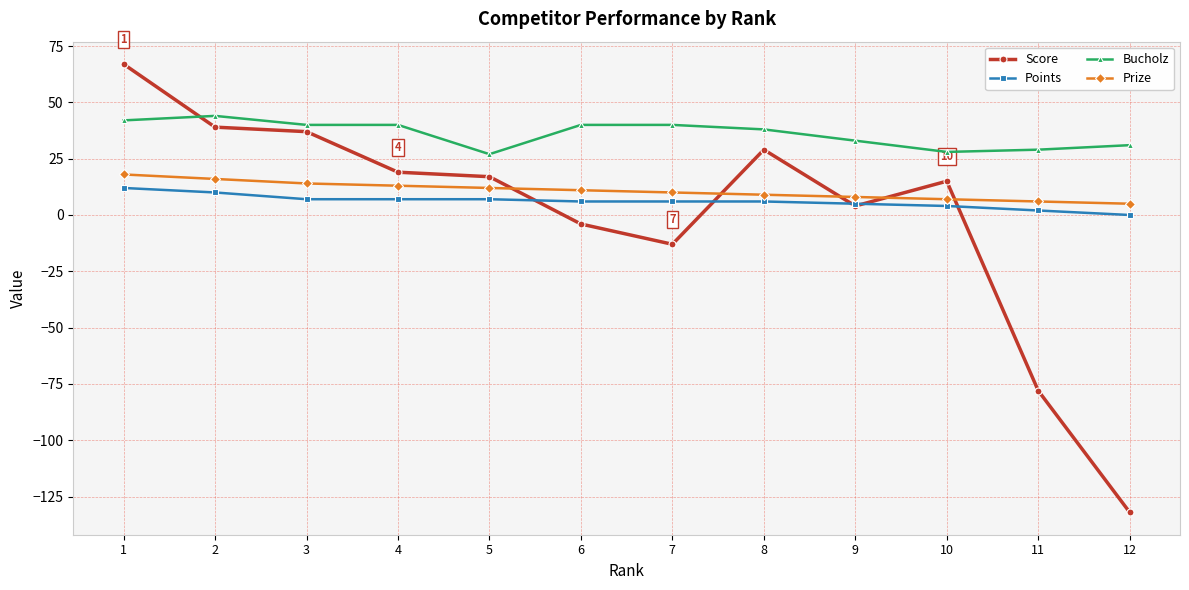

Which series has the widest spread of values?

Score